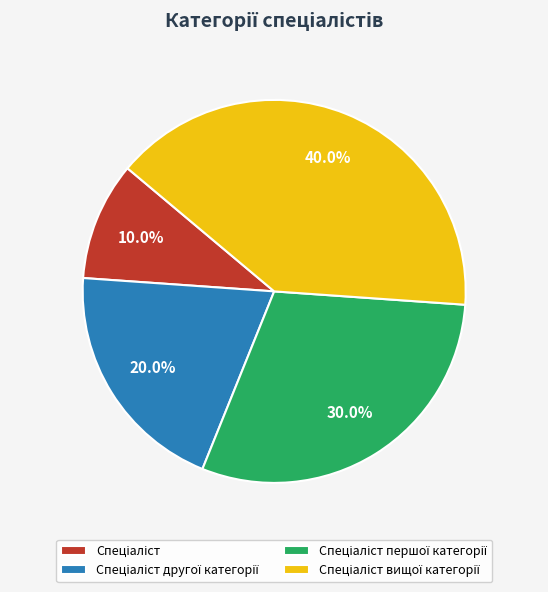

Is there a majority slice in this chart?

No